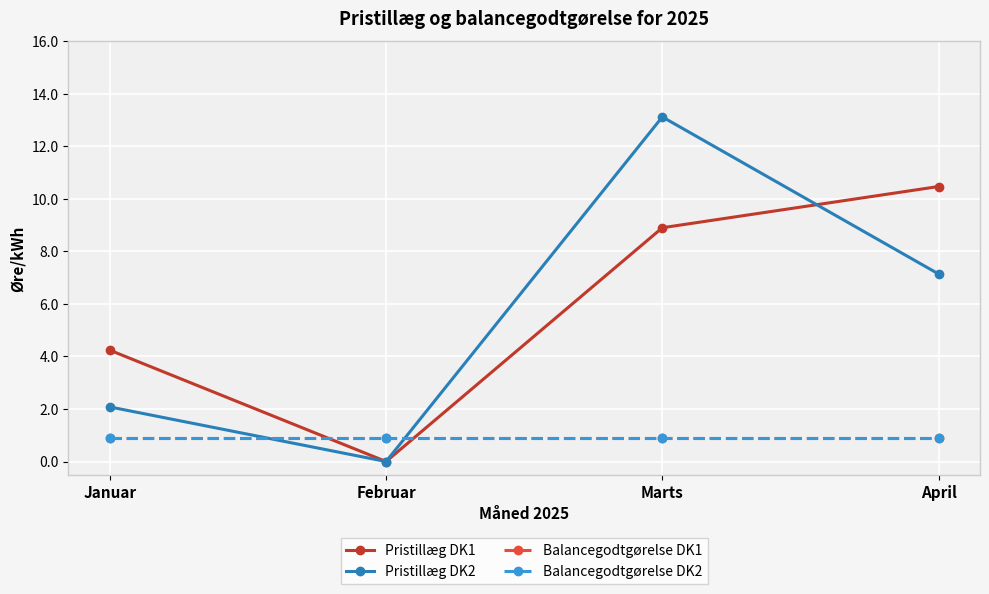

The value of Pristillæg DK1 at April is 14.6. True or false?

False